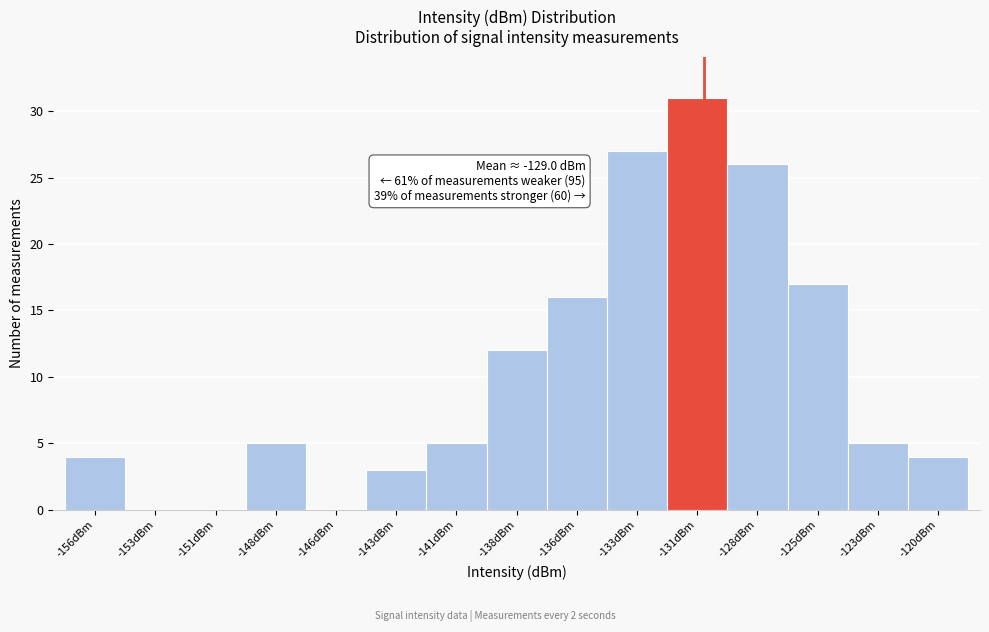

Reading left to right, extract all data points from this chart.

-156dBm=4	-153dBm=0	-151dBm=0	-148dBm=5	-146dBm=0	-143dBm=3	-141dBm=5	-138dBm=12	-136dBm=16	-133dBm=27	-131dBm=31	-128dBm=26	-125dBm=17	-123dBm=5	-120dBm=4